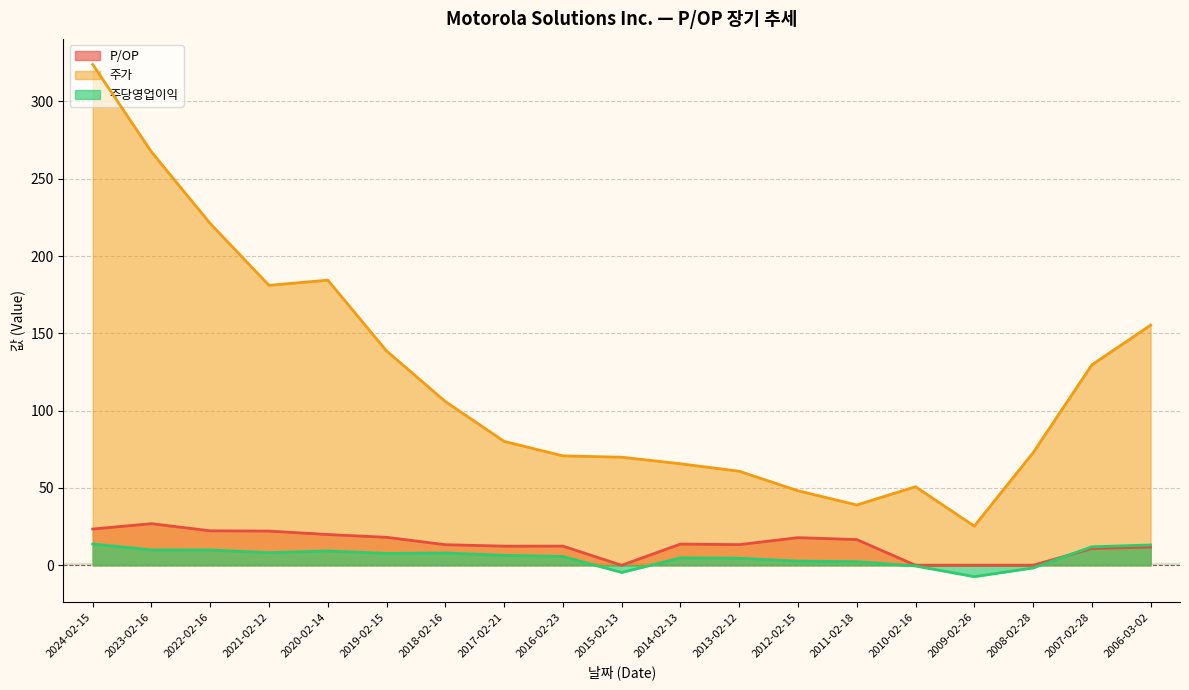

What is the total value across all series at 2006-03-02?

180.3